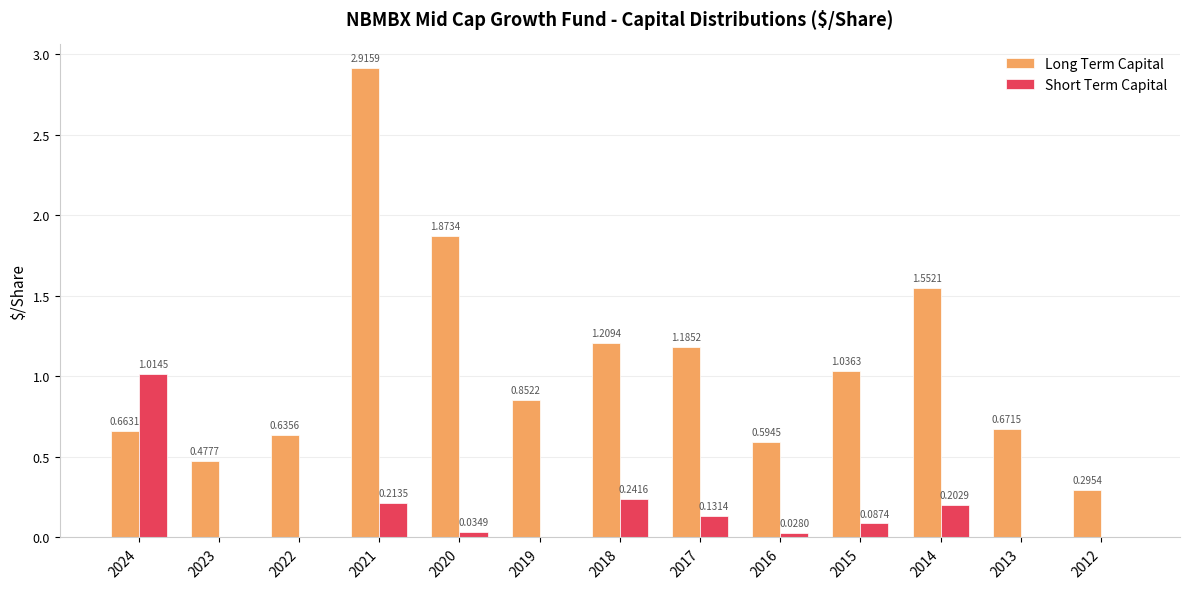

What is the total value across all series at 2021?

3.1